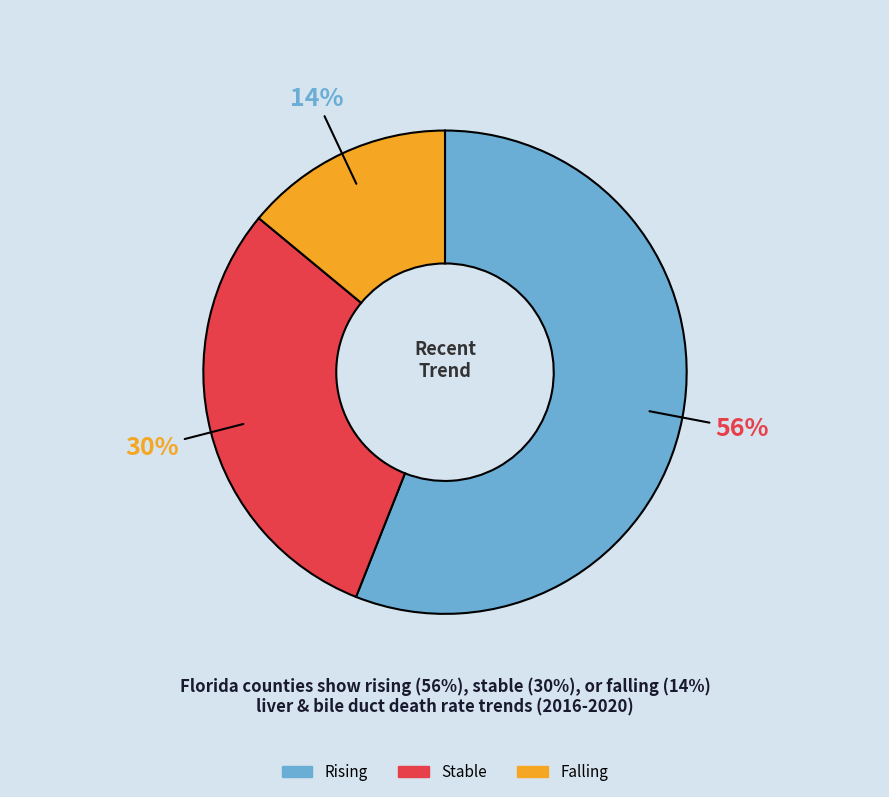

Which has a higher value, Stable or Falling?

Stable